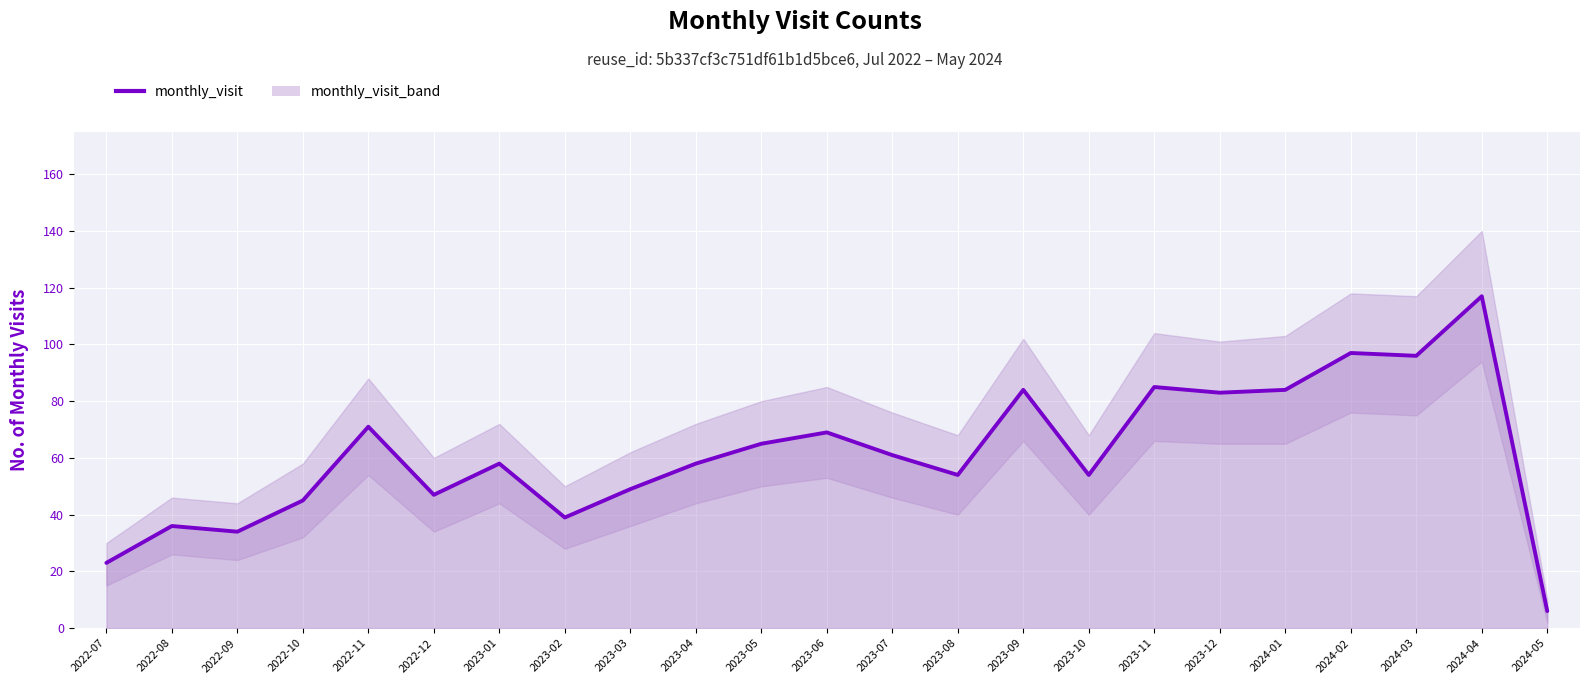

Which category has the lowest value across all series?

2024-05